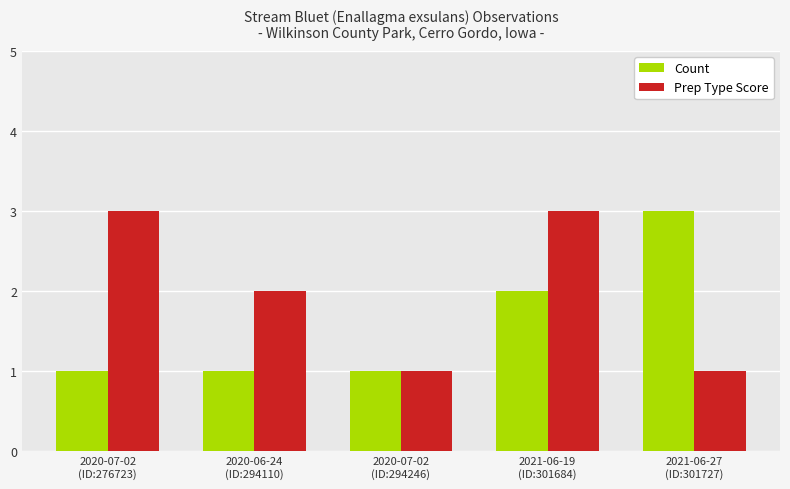

Does the chart contain any negative values?

No